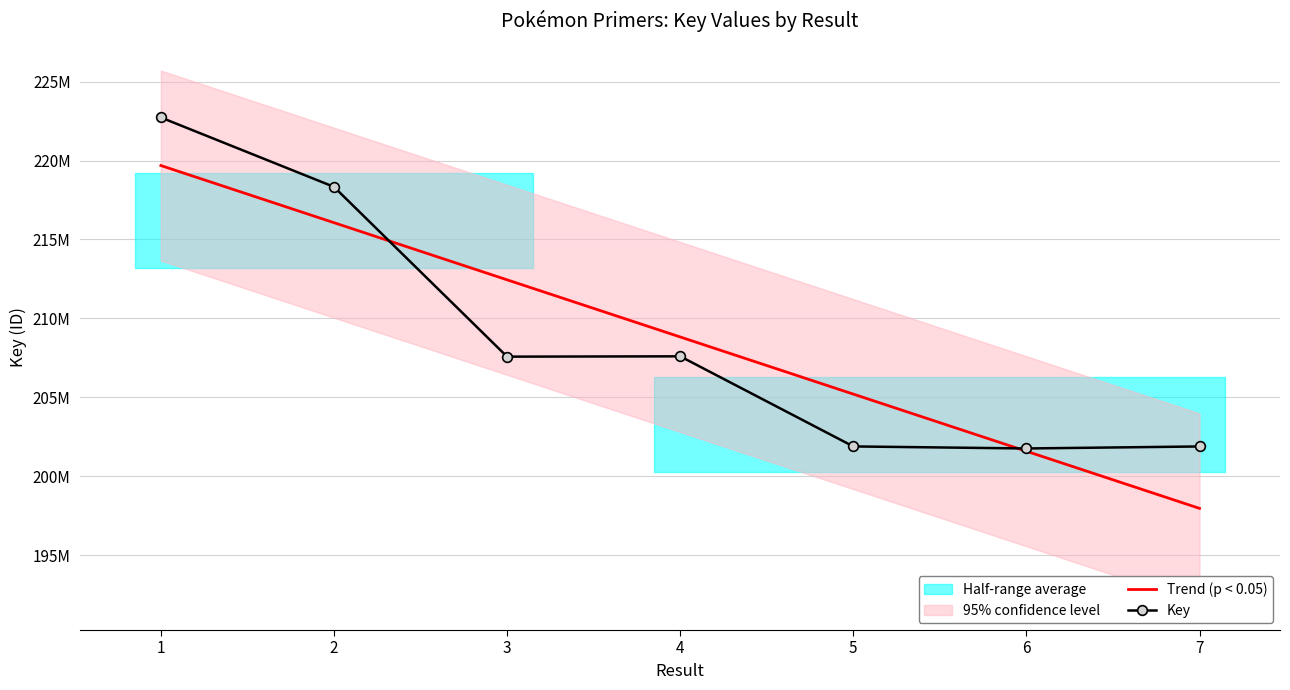

The Key series shows 306650372.0 at 5. True or false?

False